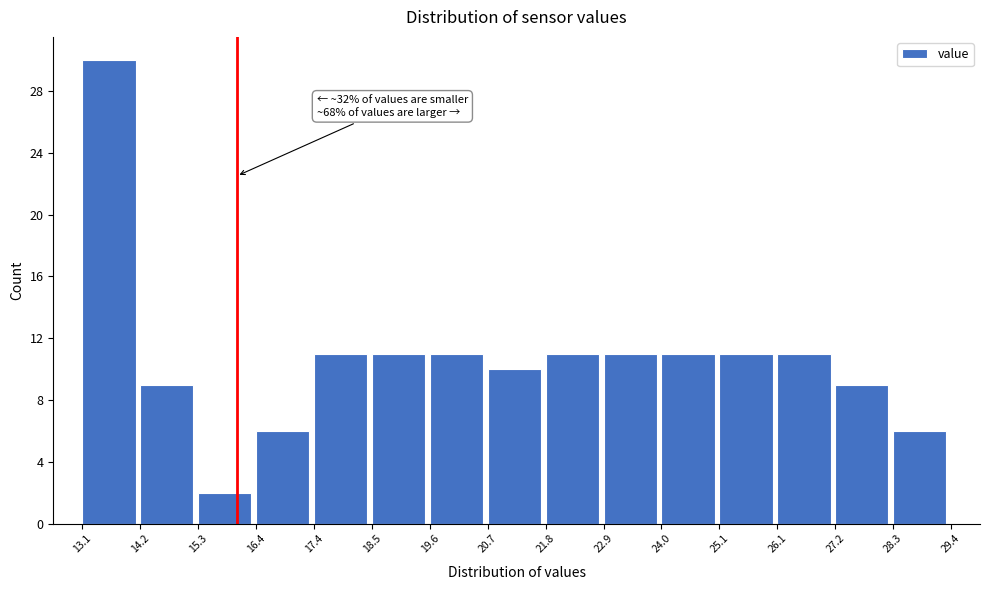

Which range on the x-axis has the tallest bar?

13.1 to 14.2